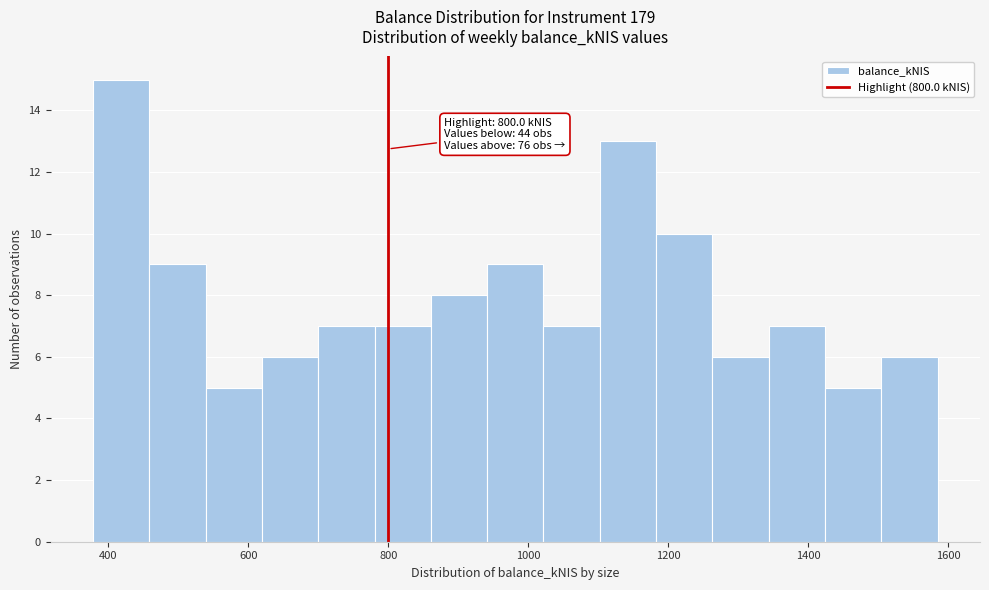

Which range on the x-axis has the tallest bar?

380 to 460